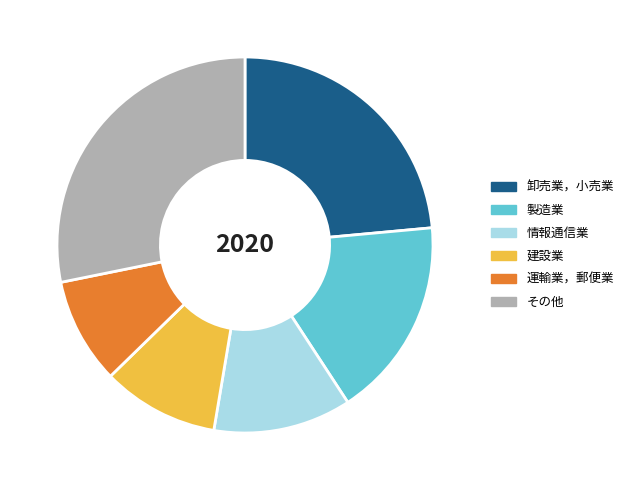

Approximately how many times larger is the value at 情報通信業 compared to 製造業?

0.7